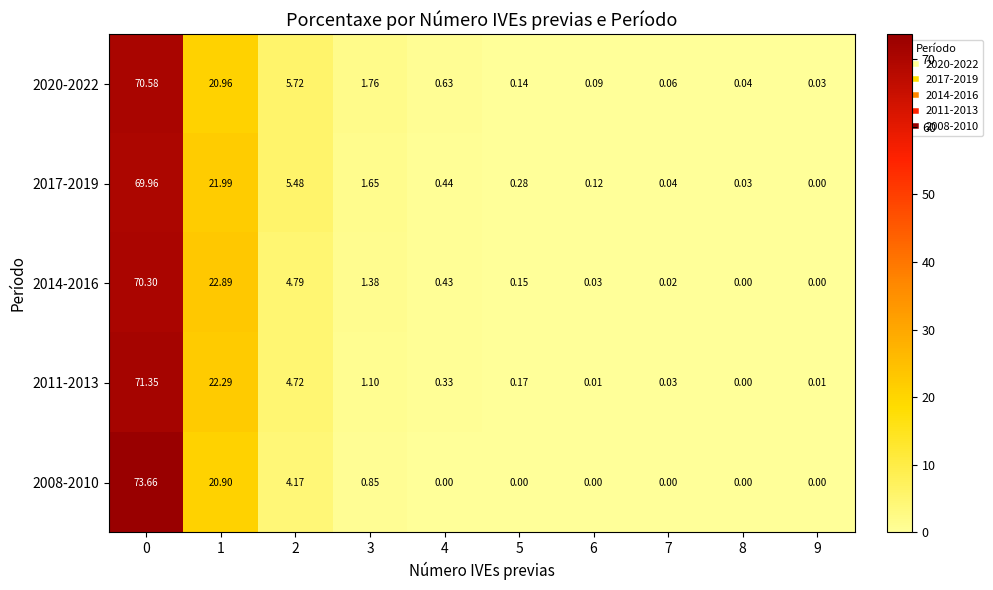

Rank the series by their maximum value, from lowest to highest.

2017-2019, 2014-2016, 2020-2022, 2011-2013, 2008-2010